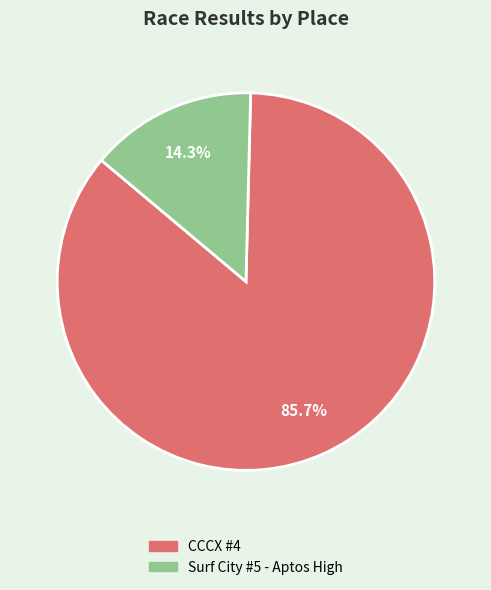

The Surf City #5 - Aptos High slice represents 6% of the pie. True or false?

False